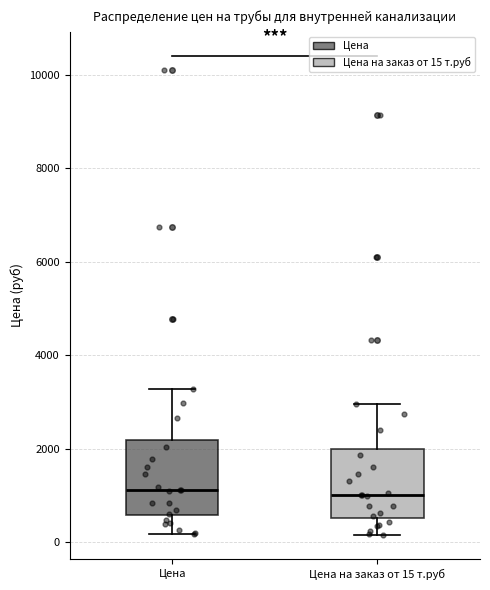

Reading left to right, transcribe this box plot: for each box, give where its median line is, the range the box spans, and where its two whiskers end, as read against the y-axis. The values are not printed on the chart, so give them approximately, as read against the axis.

Цена: median 1200, box 600 to 2200, whiskers 200 to 3200
Цена на заказ от 15 т.руб: median 1000, box 600 to 2000, whiskers 200 to 3000